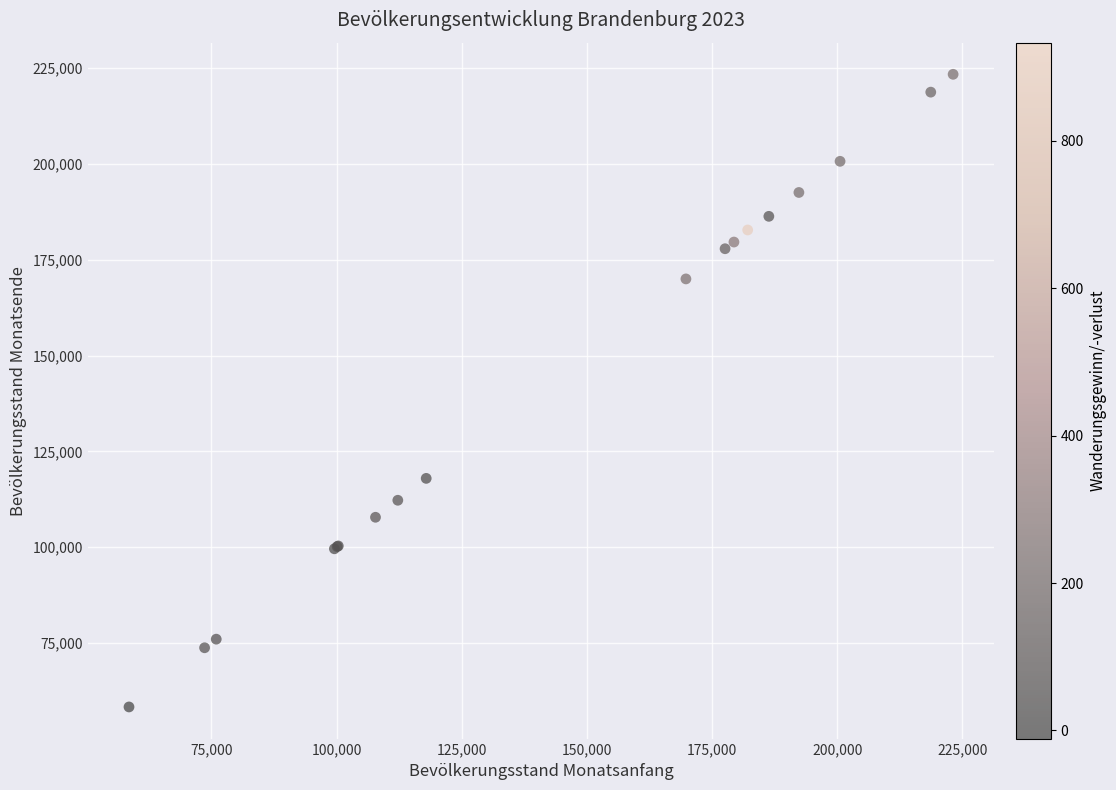

What Y value in the scatter plot is closest to 140836?

117943